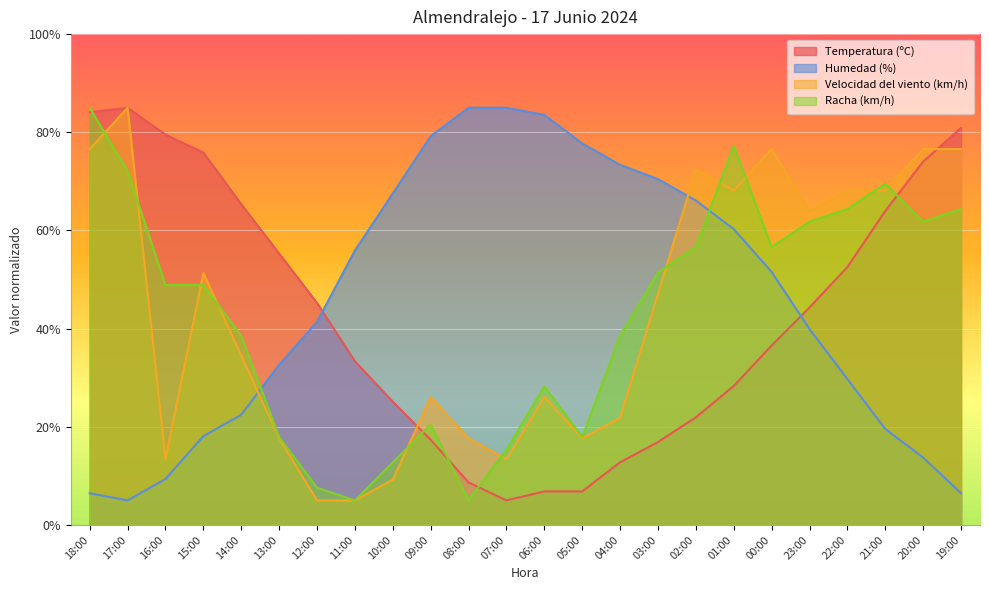

Which series ends up on top after the final intersection of Temperatura (ºC) and Racha (km/h)?

Temperatura (ºC)